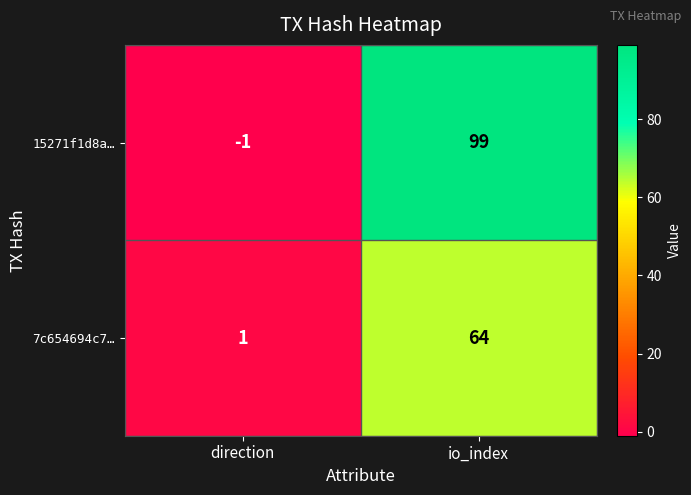

Reading left to right, list all the values displayed in this chart.

15271f1d8a…: direction=-1	io_index=99
7c654694c7…: direction=1	io_index=64